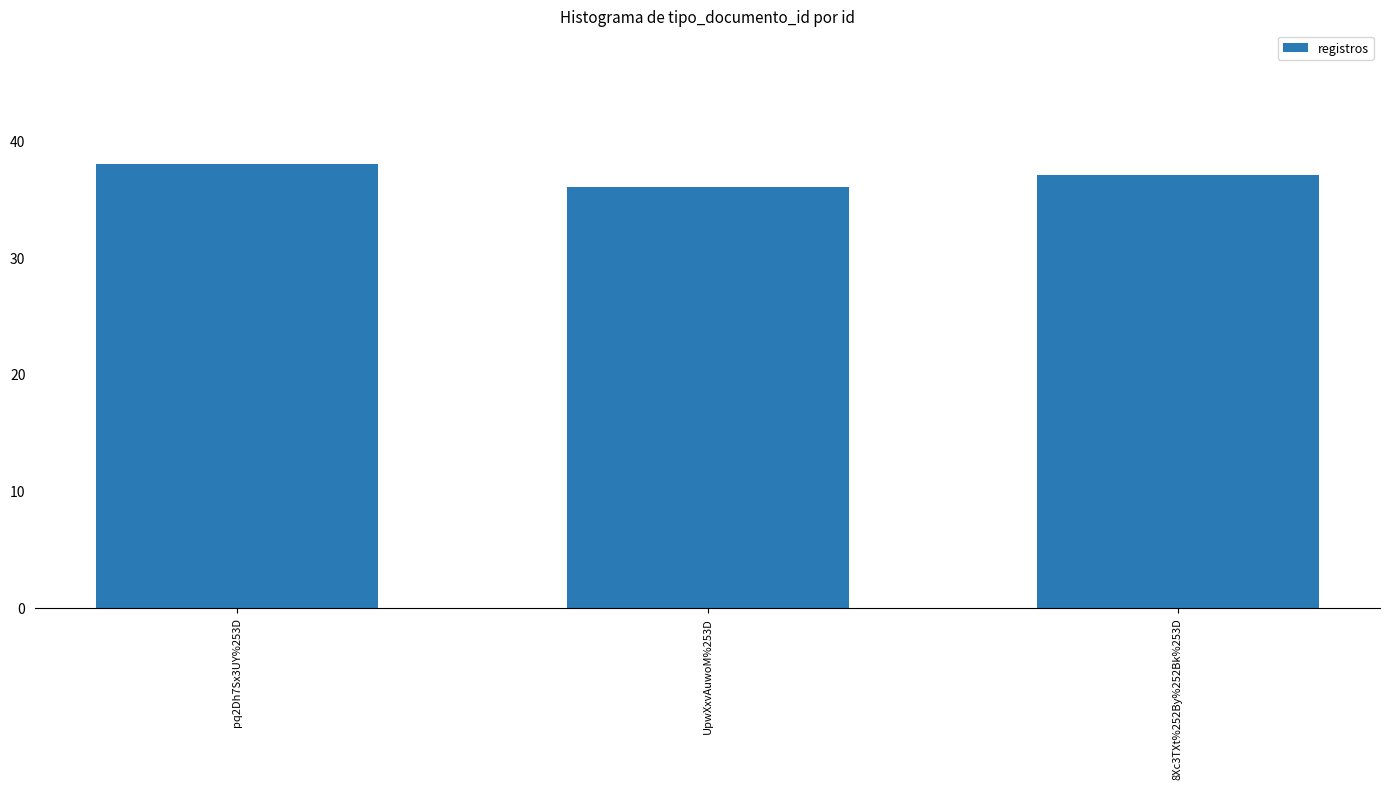

What is the change in value from UpwXxvAuwoM%253D to 8Xc3TXt%252By%252Bk%253D?

+1